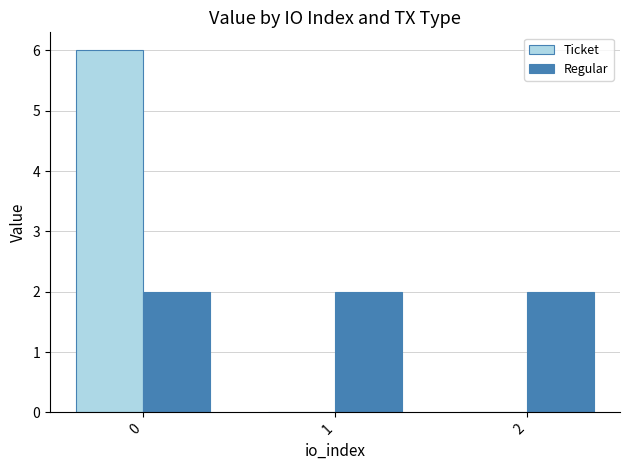

Are the bars grouped side by side (vs. stacked)?

Yes